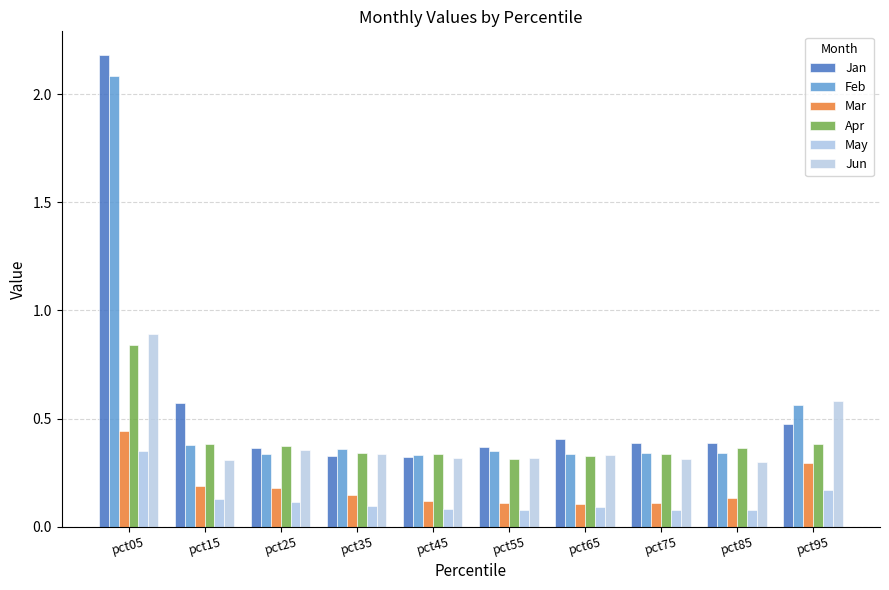

What is the sum of the Jan values at pct65 and pct25?

0.8